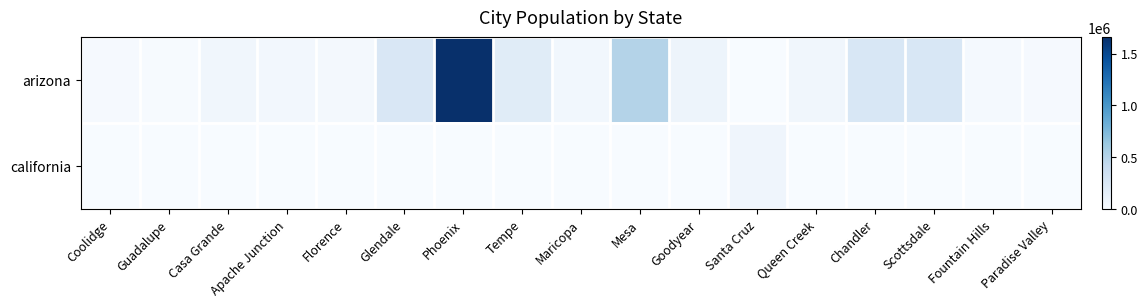

Reading left to right, list all the values displayed in this chart.

arizona: Coolidge=13016	Guadalupe=6572	Casa Grande=57318	Apache Junction=41863	Florence=26777	Glendale=250290	Phoenix=1658422	Tempe=191607	Maricopa=50358	Mesa=508918	Goodyear=83519	Santa Cruz=0	Queen Creek=52162	Chandler=257076	Scottsdale=254995	Fountain Hills=25167	Paradise Valley=14502
california: Coolidge=0	Guadalupe=0	Casa Grande=0	Apache Junction=0	Florence=0	Glendale=0	Phoenix=0	Tempe=0	Maricopa=0	Mesa=0	Goodyear=0	Santa Cruz=65011	Queen Creek=0	Chandler=0	Scottsdale=0	Fountain Hills=0	Paradise Valley=0